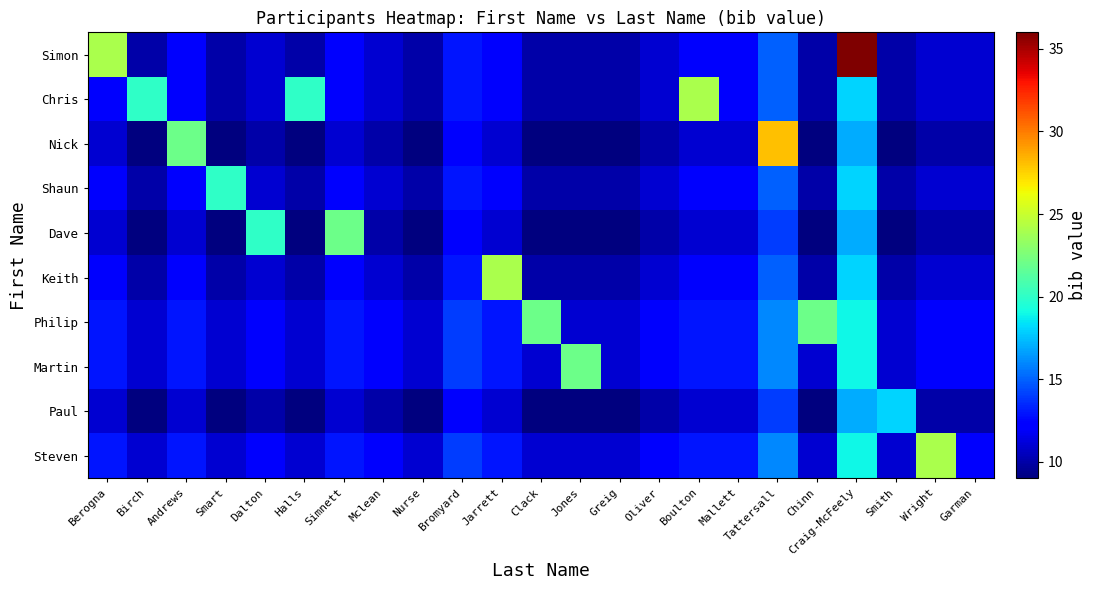

Between Simnett and Tattersall, which series saw the biggest shift?

Nick